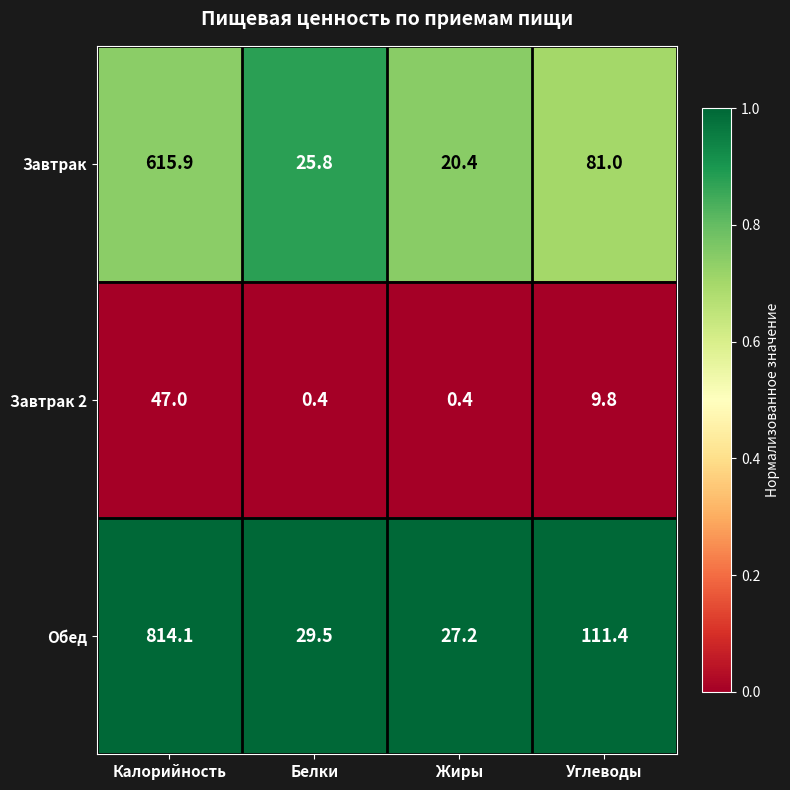

The value of Завтрак 2 at Углеводы is 2.5. True or false?

False